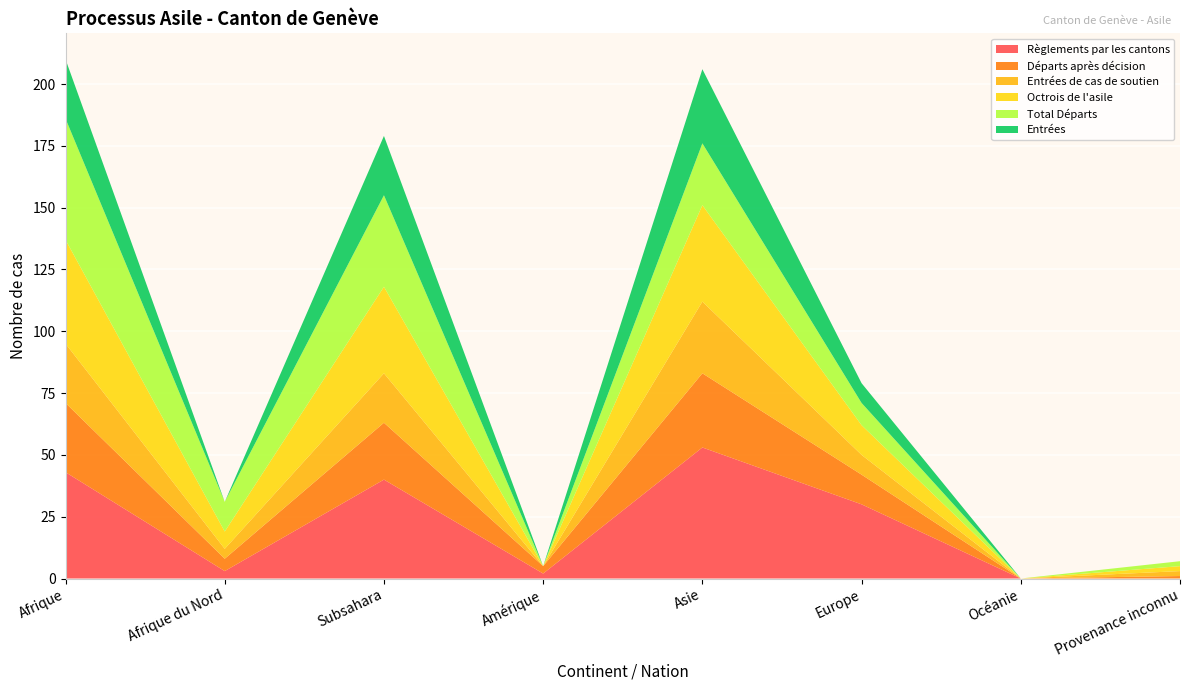

Reading left to right, list all the values displayed in this chart.

Règlements par les cantons: 43	3	40	2	53	30	0	0
Départs après décision: 28	5	23	3	30	12	0	1
Entrées de cas de soutien: 24	4	20	0	29	8	0	2
Octrois de l'asile: 42	7	35	0	39	12	0	2
Total Départs: 49	12	37	0	25	9	0	2
Entrées: 24	0	24	0	30	8	0	0